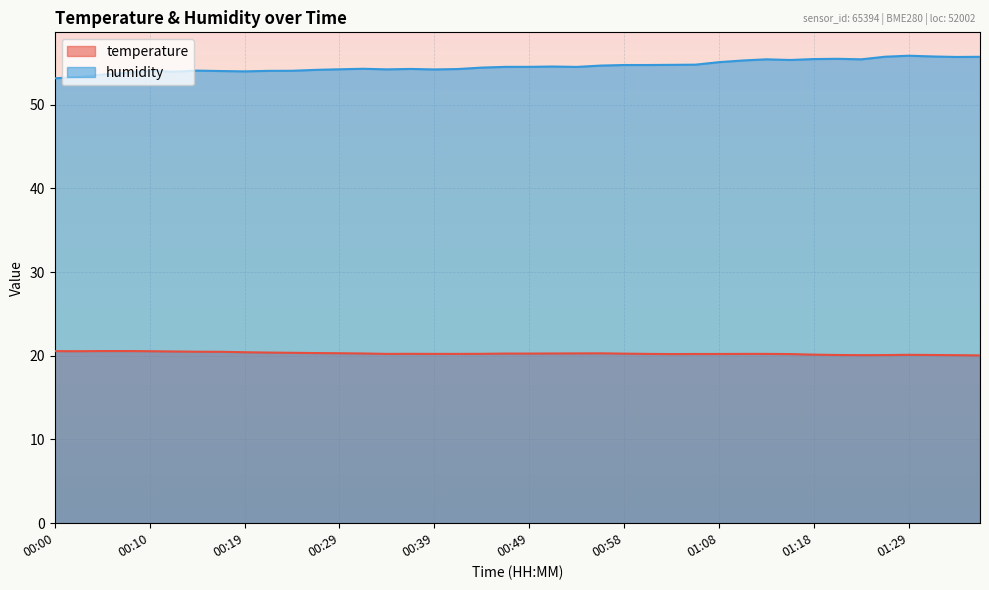

Which label corresponds to the largest value in the chart?

01:29